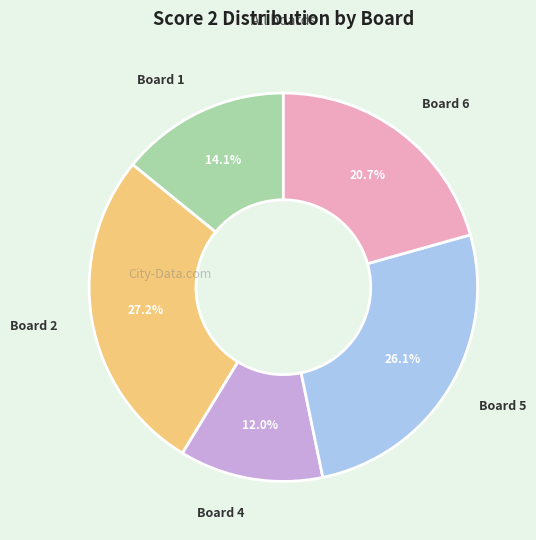

What is the total percentage of Board 1 and Board 6?

34.8%